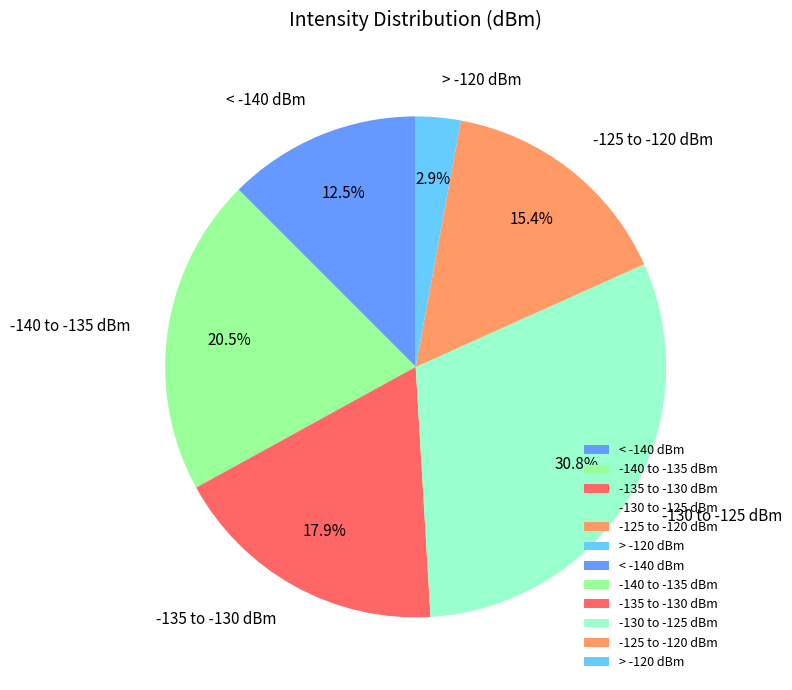

Which has a higher value, -135 to -130 dBm or -125 to -120 dBm?

-135 to -130 dBm